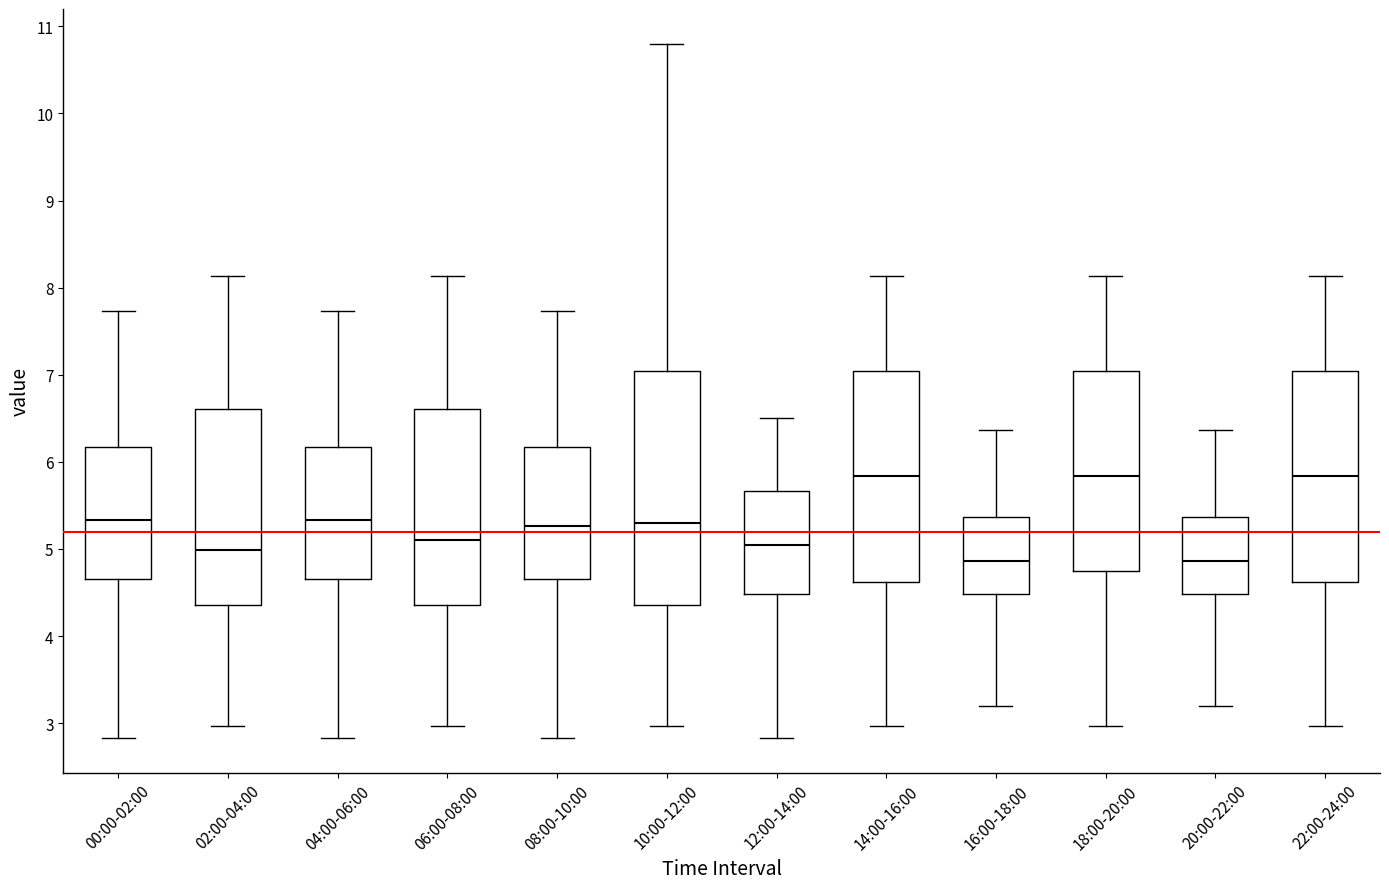

Comparing the boxes themselves (not the whiskers), which one is the tallest?

10:00-12:00